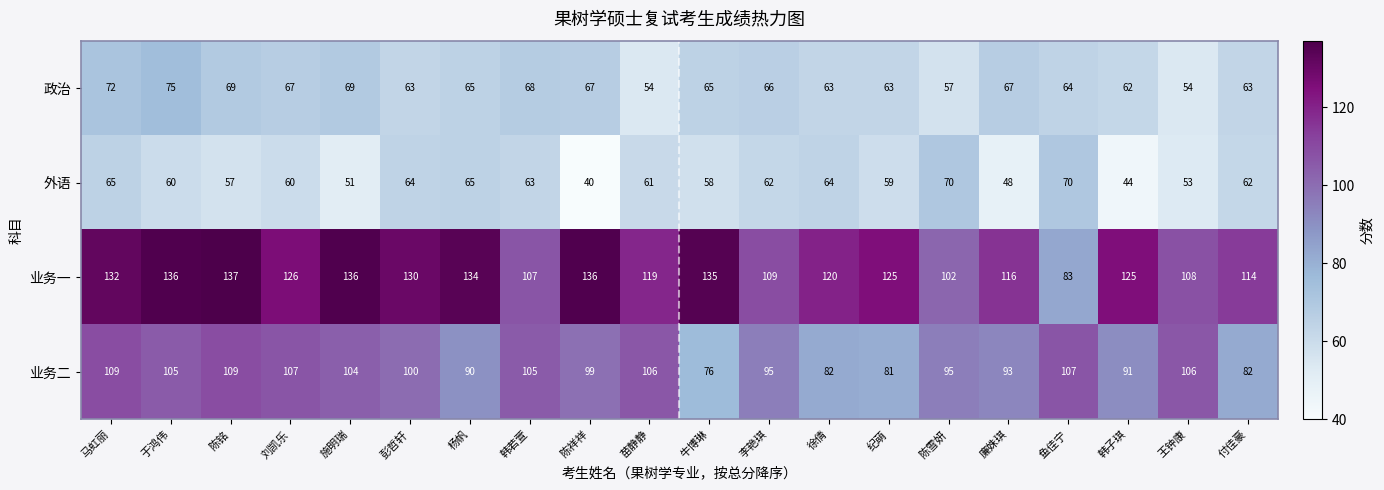

What is the difference between the highest and lowest values at 王钟康?

55